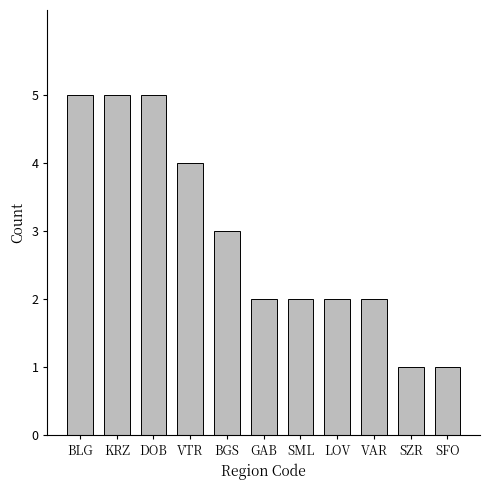

What is the difference between the maximum and minimum values?

4